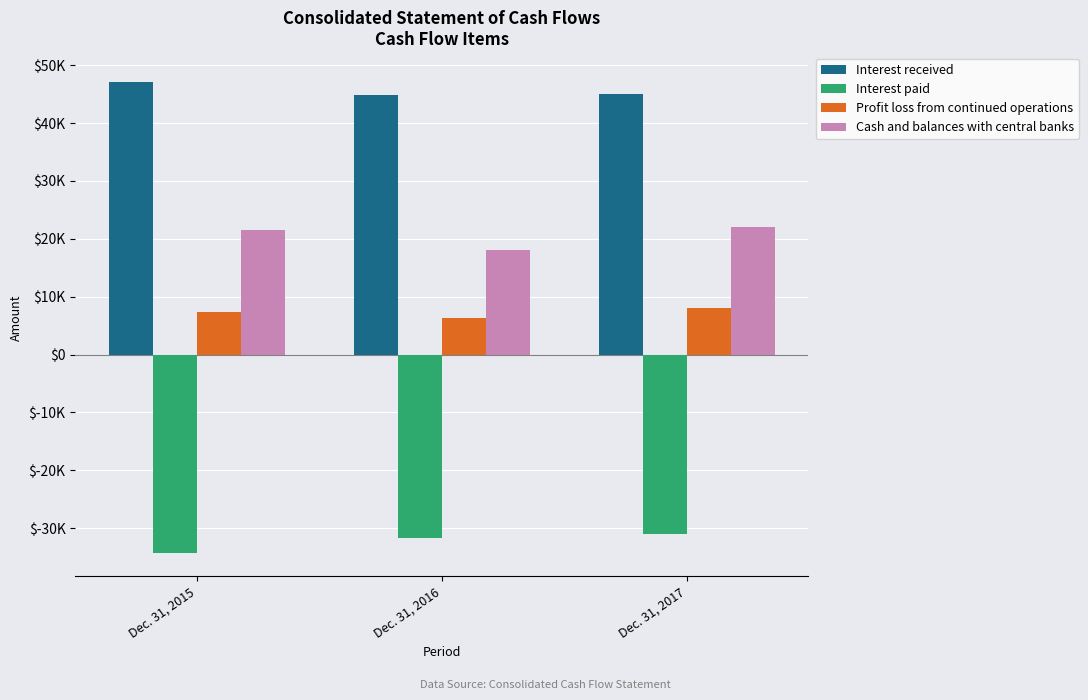

What is the value of the Cash and balances with central banks bar at the 1st from the left?

21458